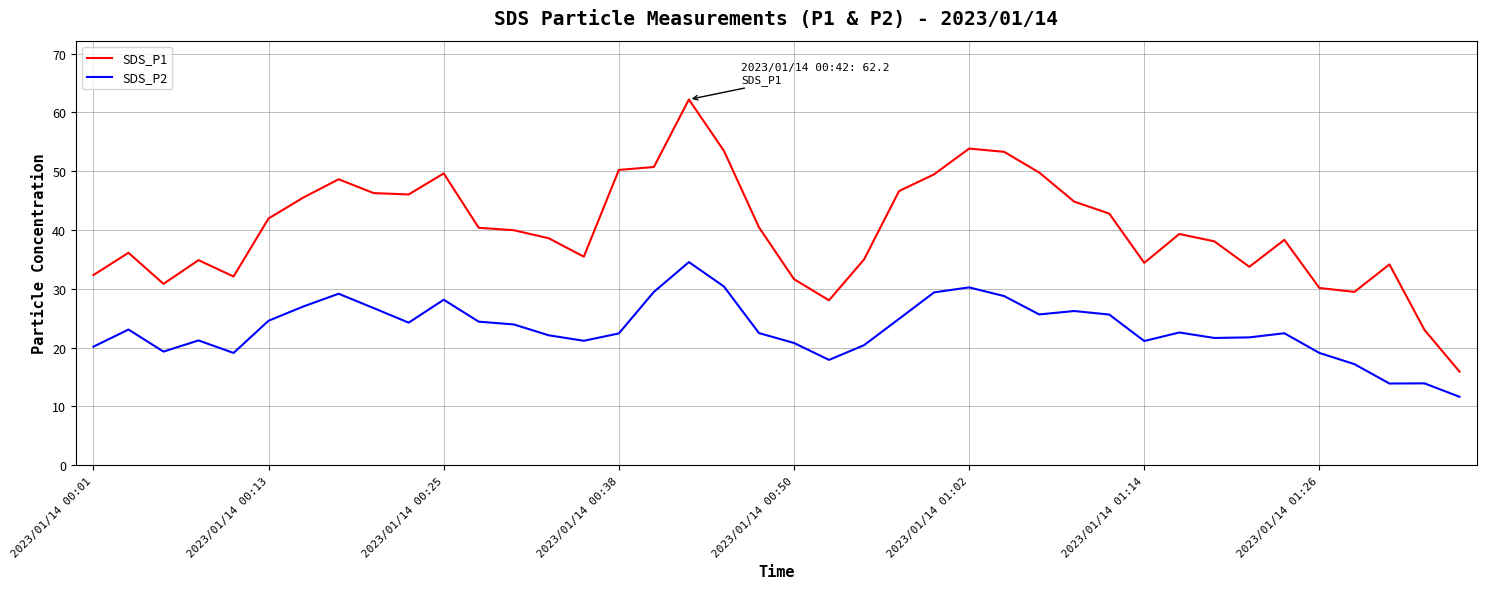

True or false: SDS_P2 and SDS_P1 cross at least once.

False